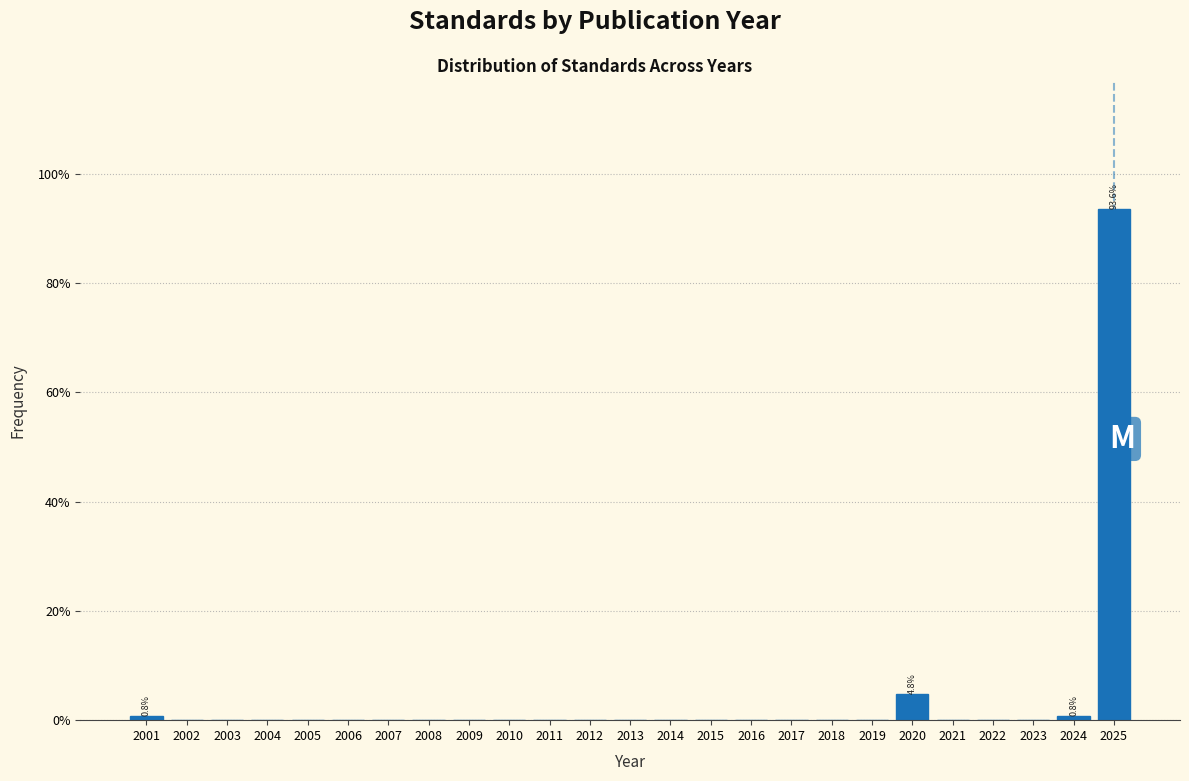

Which range on the x-axis has the tallest bar?

2024.5 to 2025.5